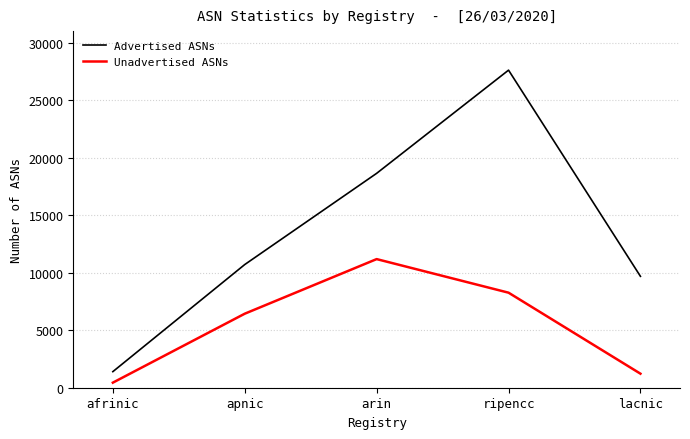

Where is Unadvertised ASNs nearest to the value 5811?

apnic